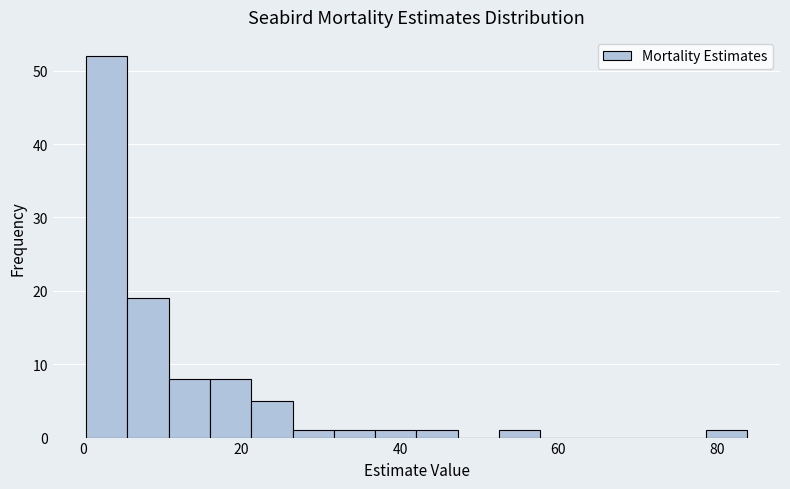

Around what value on the x-axis is the tallest bar? Give the approximate position of its centre, as read against the axis.

2